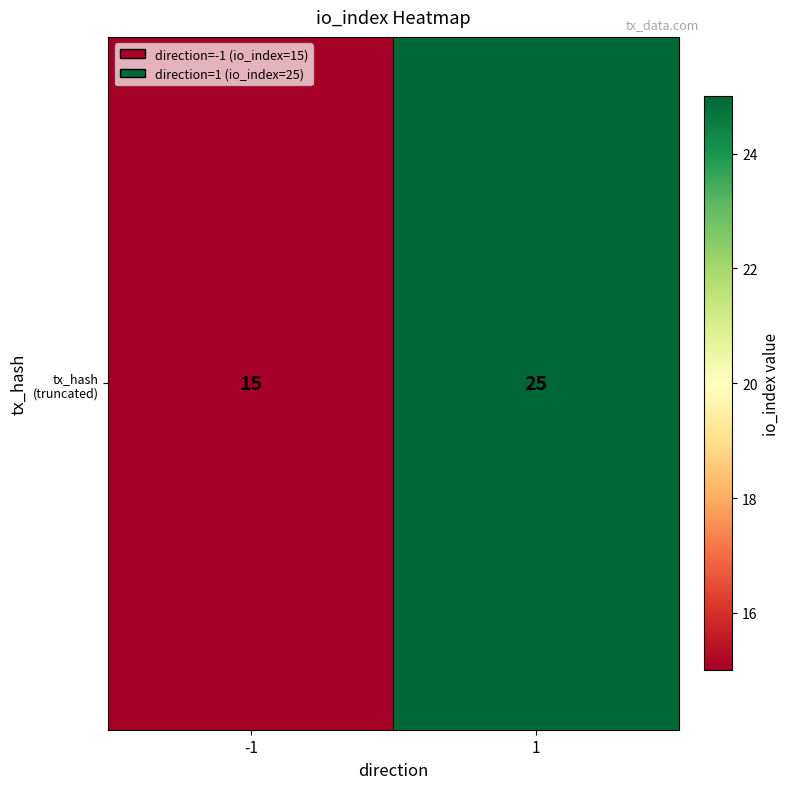

Is it true that the value at -1 is 15?

True